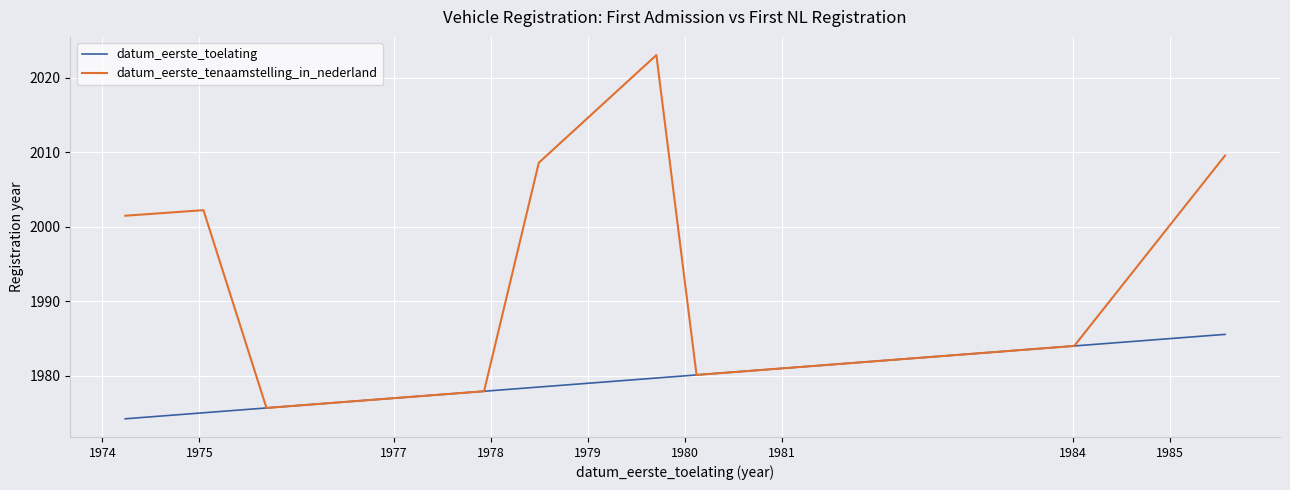

Which series has the largest range (max minus min)?

datum_eerste_tenaamstelling_in_nederland